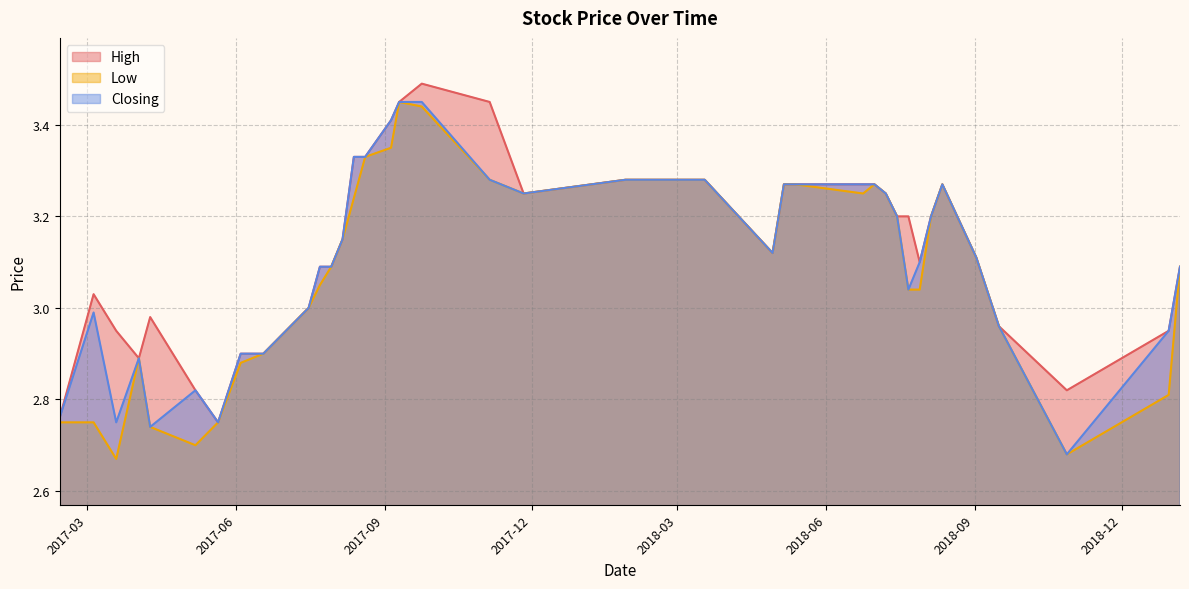

True or false: Closing has a value of 3.3 at 12/08/2018.

True